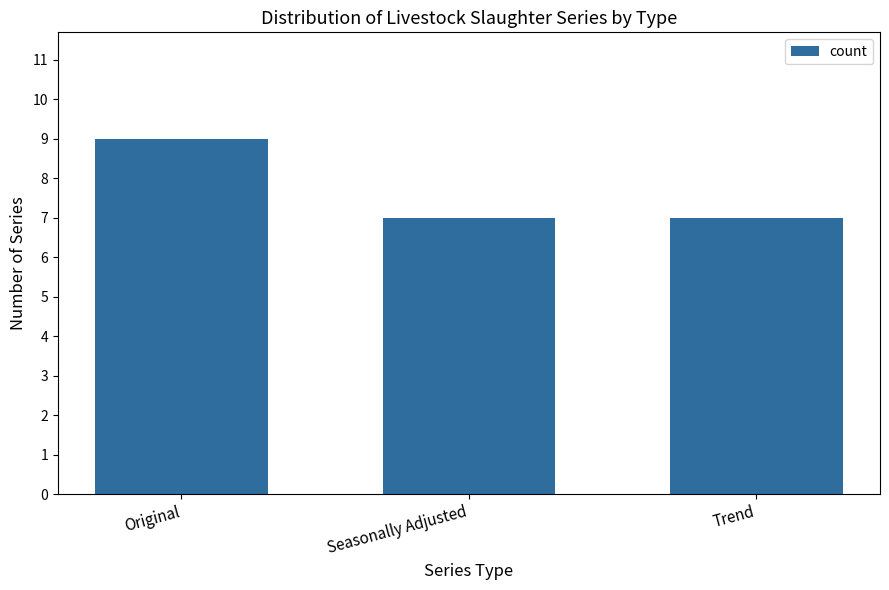

How many series are shown in this chart?

1